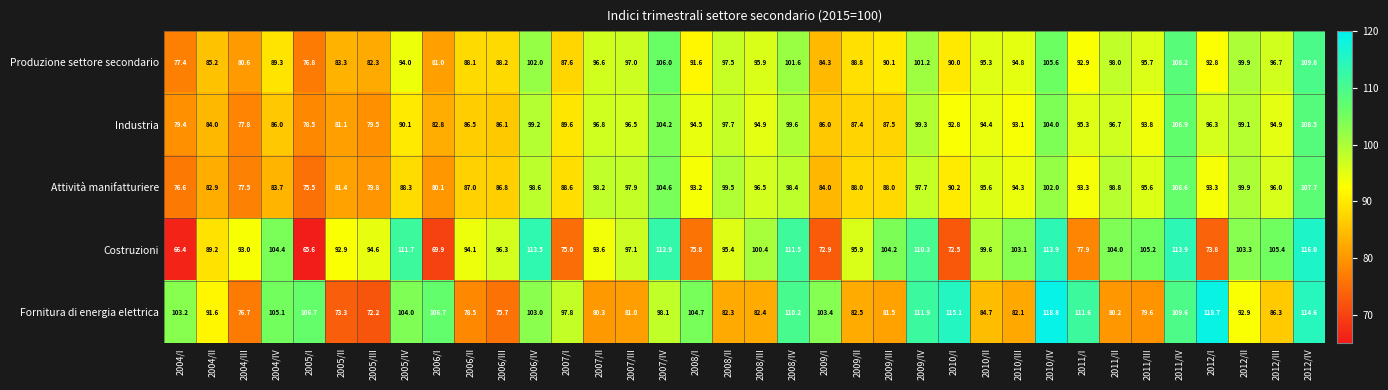

Which category has the lowest value across all series?

2005/I